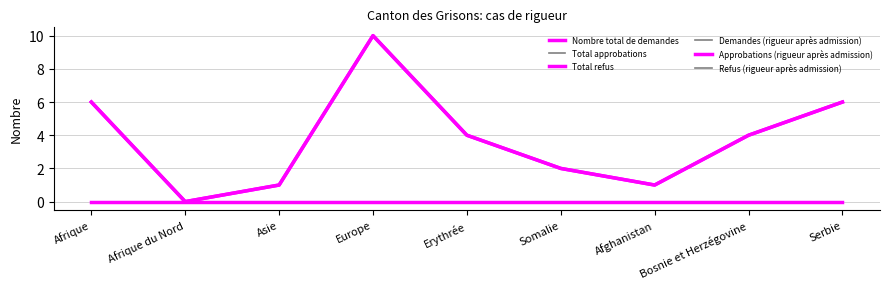

True or false: Nombre total de demandes and Approbations (rigueur après admission) intersect in this chart.

False